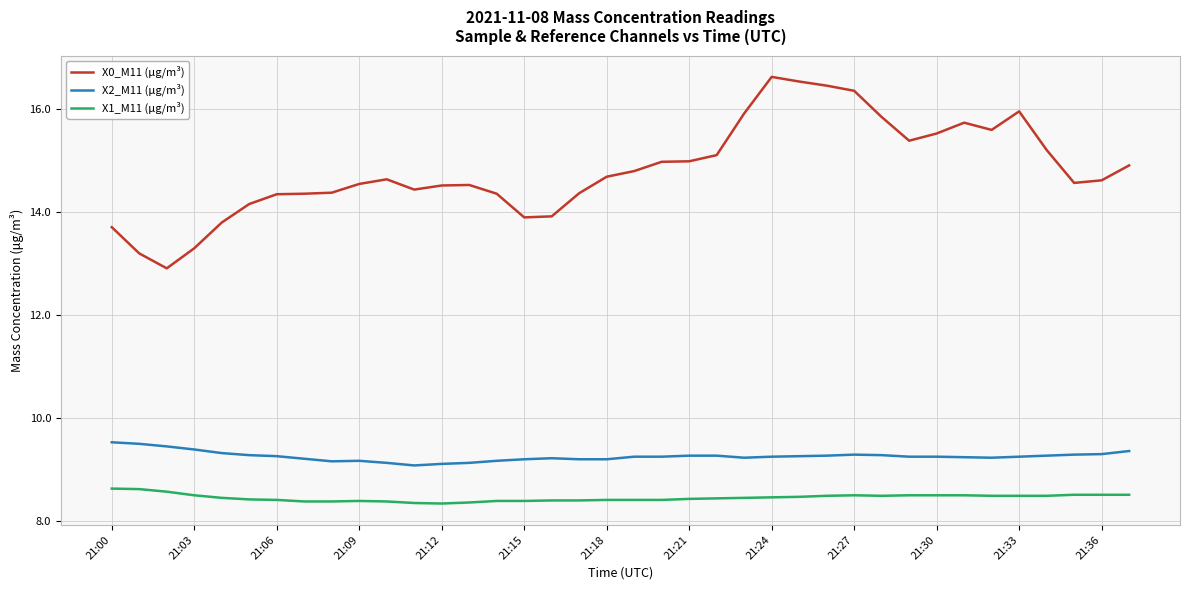

What is the maximum value for X2_M11 (μg/m³)?

9.5